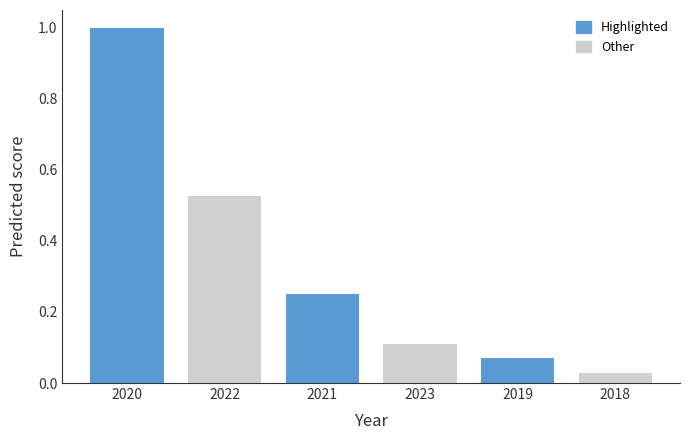

What is the label of the 3rd bar from the right?

2023